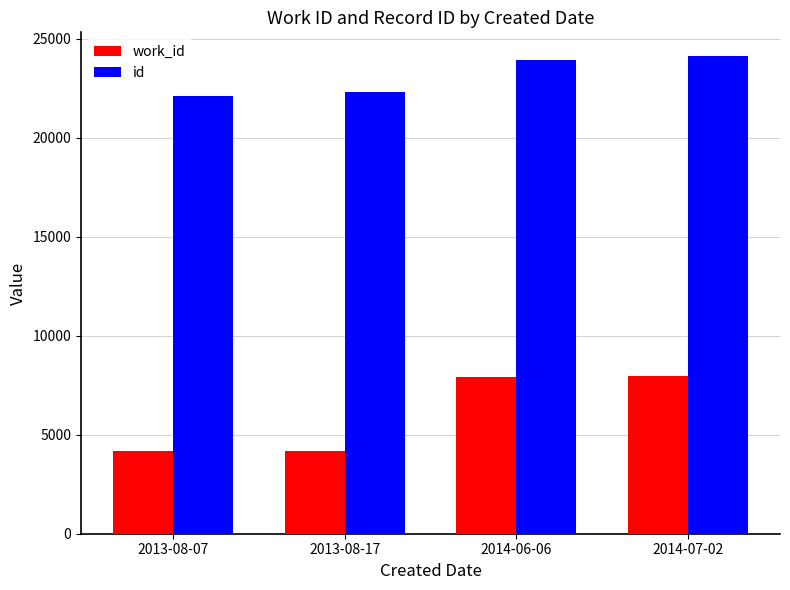

At which label is work_id closest to 6062?

2014-06-06